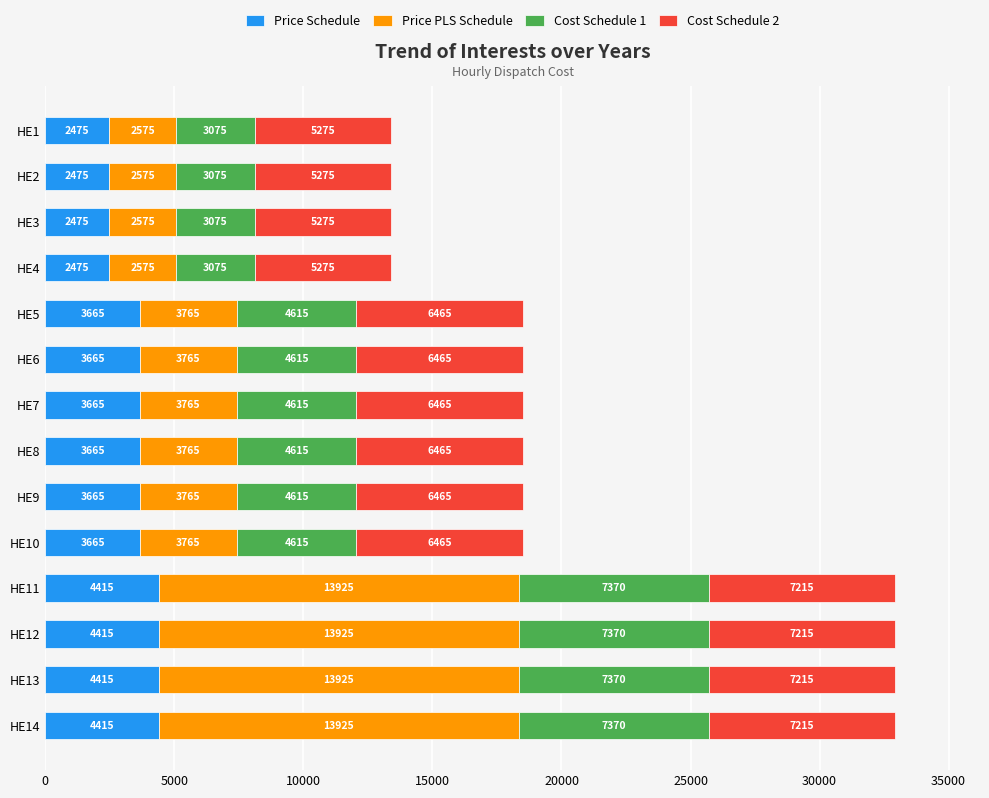

What is the minimum value for Price Schedule?

2475